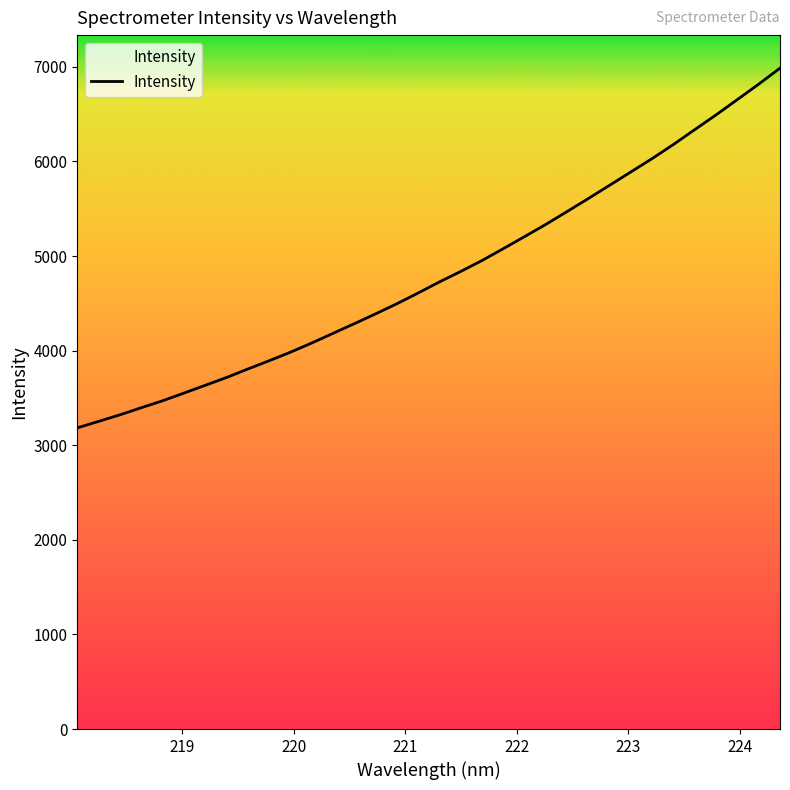

What is the difference between the maximum and minimum values?

3802.4